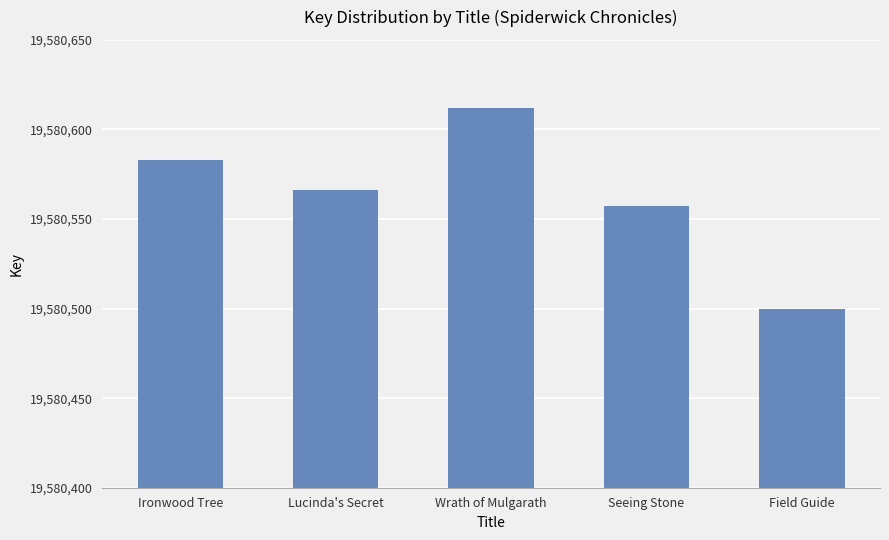

What is the label of the 1st bar from the left?

Ironwood Tree